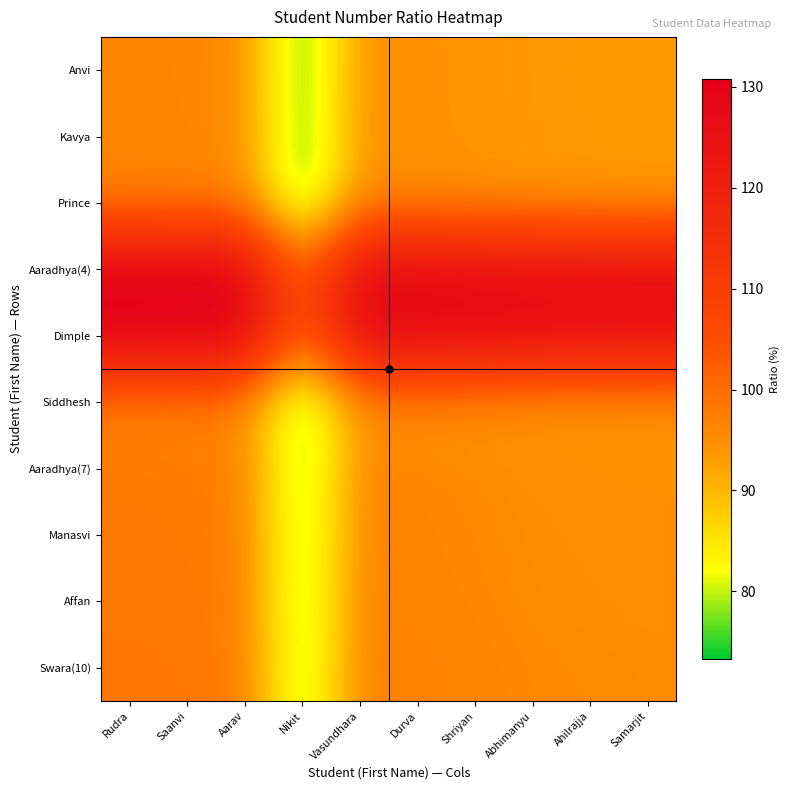

Which has a higher value, Nikit or Saanvi?

Saanvi